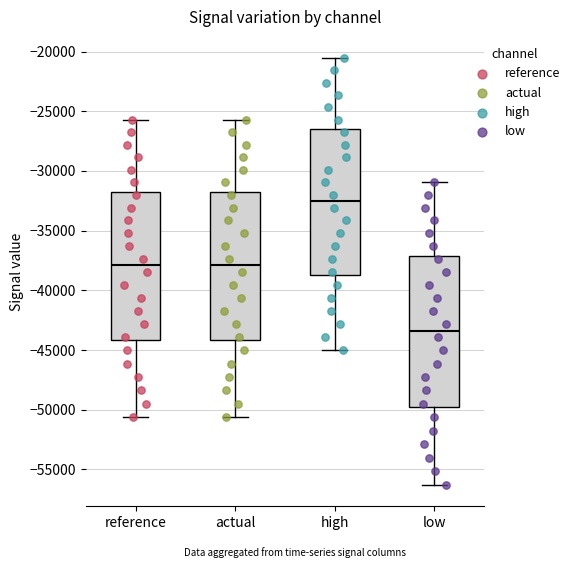

Reading left to right, transcribe this box plot: for each box, give where its median line is, the range the box spans, and where its two whiskers end, as read against the y-axis. The values are not printed on the chart, so give them approximately, as read against the axis.

reference: median -38000, box -44000 to -31500, whiskers -50500 to -25500
actual: median -38000, box -44000 to -31500, whiskers -50500 to -25500
high: median -32500, box -38500 to -26500, whiskers -45000 to -20500
low: median -43500, box -50000 to -37000, whiskers -56500 to -31000